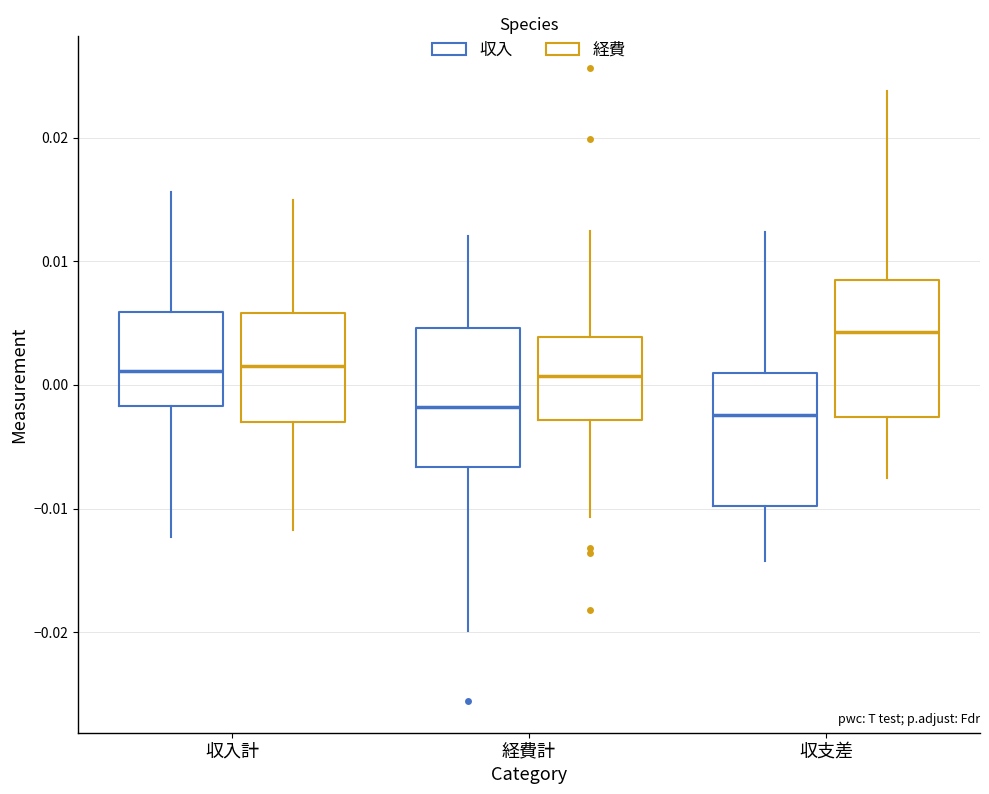

Where is the lower edge of the box for 経費計 (経費) on the y-axis? The values are not printed on the chart, so give them approximately, as read against the axis.

-0.003